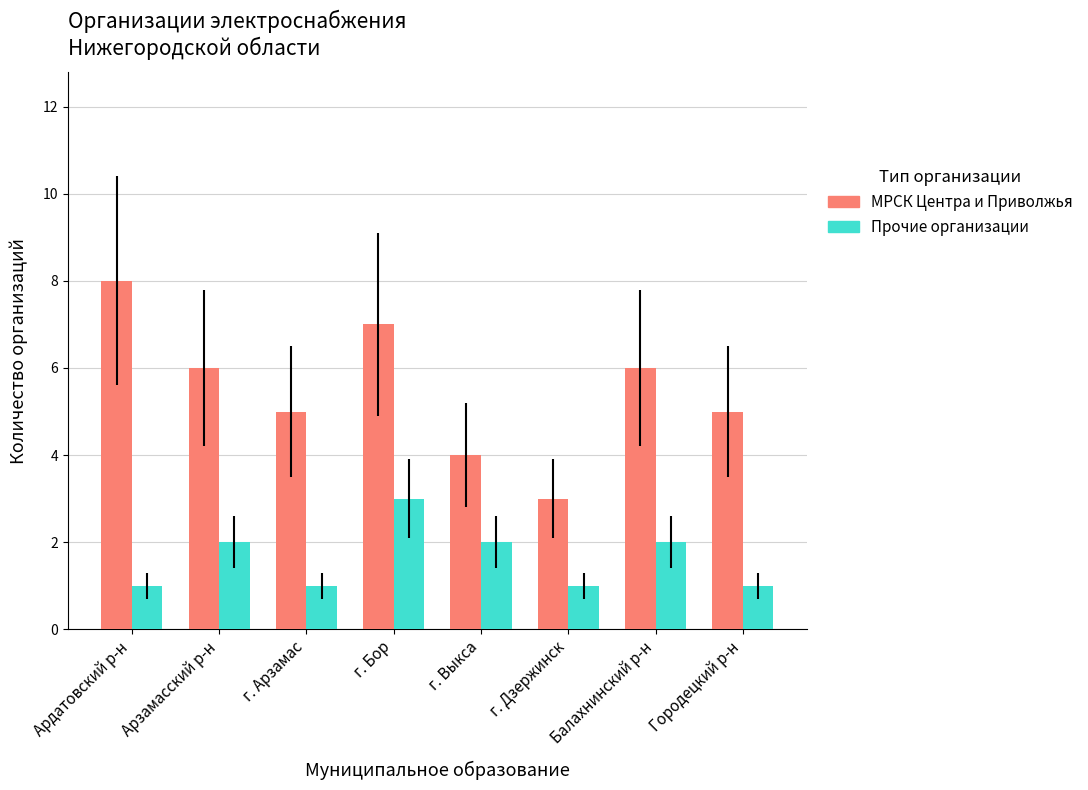

What is the sum of all МРСК Центра и Приволжья values?

44